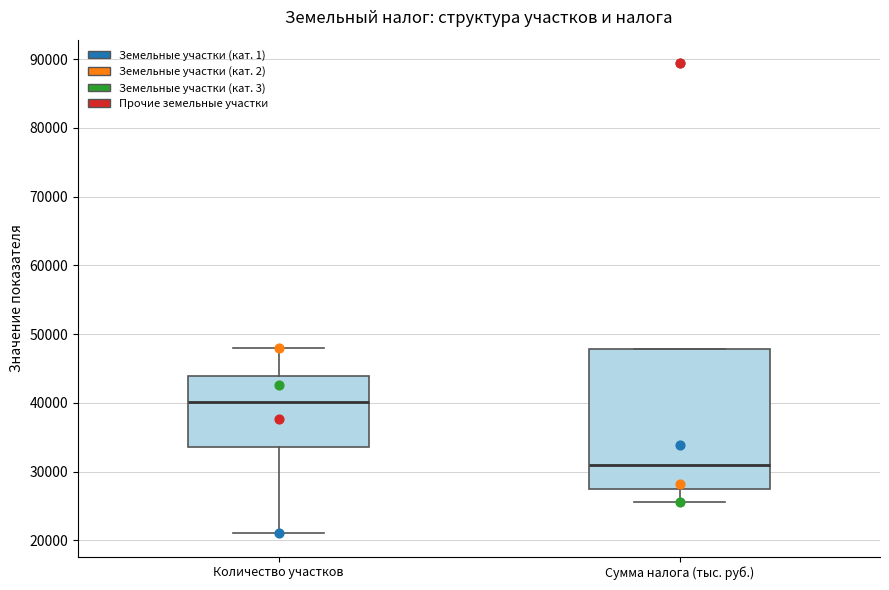

Where does the lower whisker of the box for Количество участков end on the y-axis? The values are not printed on the chart, so give them approximately, as read against the axis.

21000